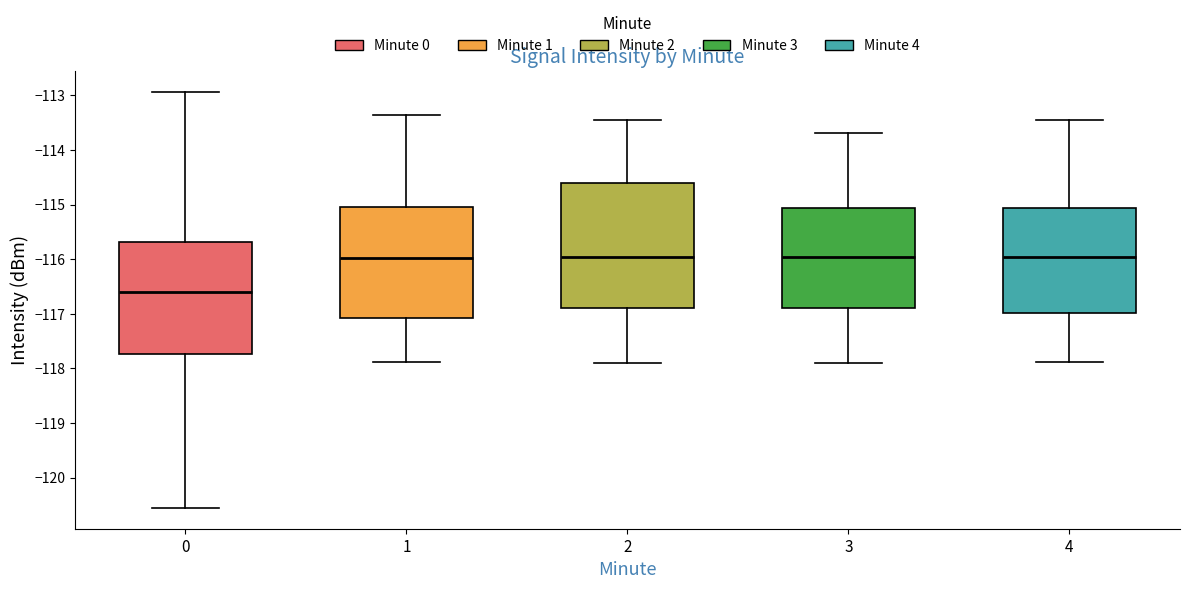

Where does the median line of the box at x = 2 sit on the y-axis? The values are not printed on the chart, so give them approximately, as read against the axis.

-116.0